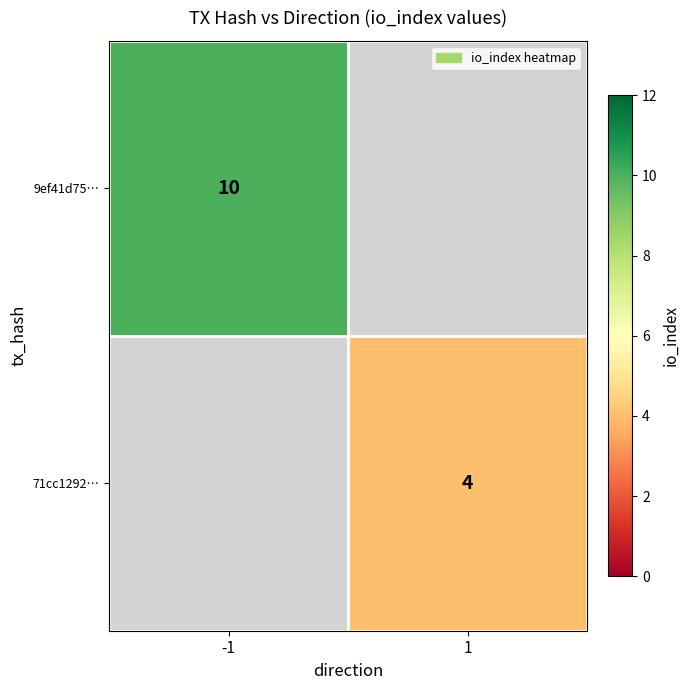

The value of 9ef41d75… at -1 is 10. True or false?

True